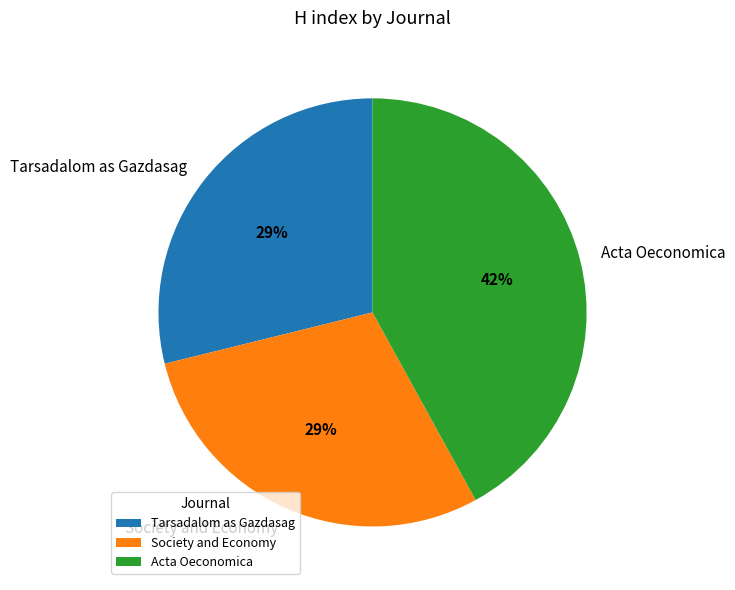

Is it true that Acta Oeconomica is 54% of the pie?

False